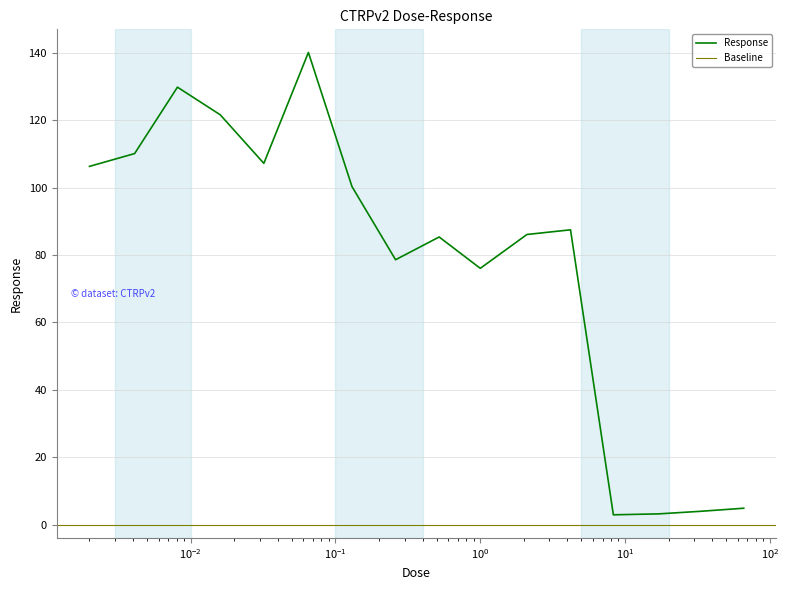

Read the value at 1.0.

76.0